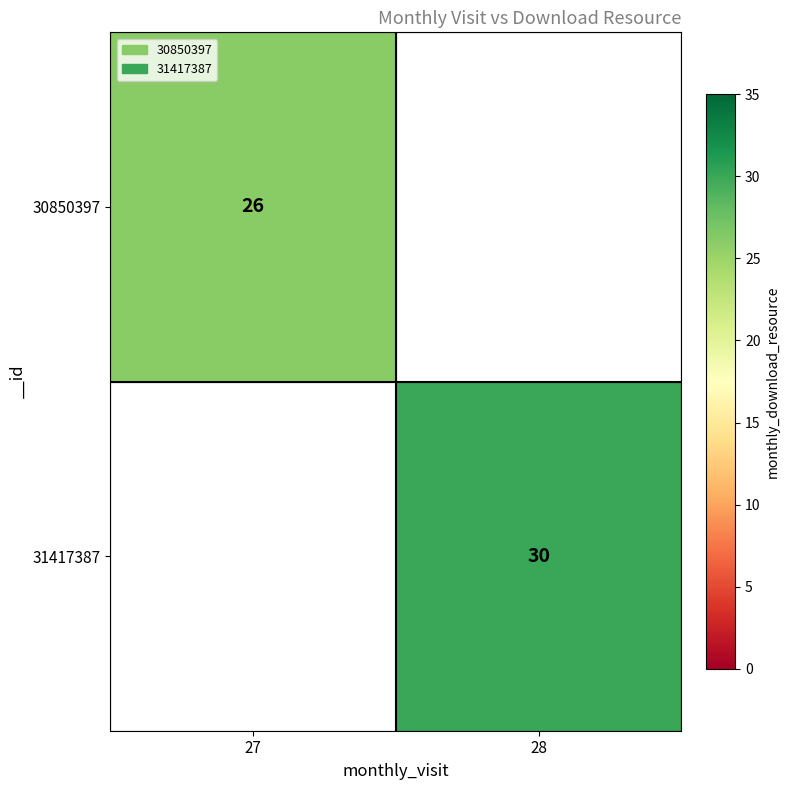

True or false: 31417387 has a value of 53.6 at 28.

False